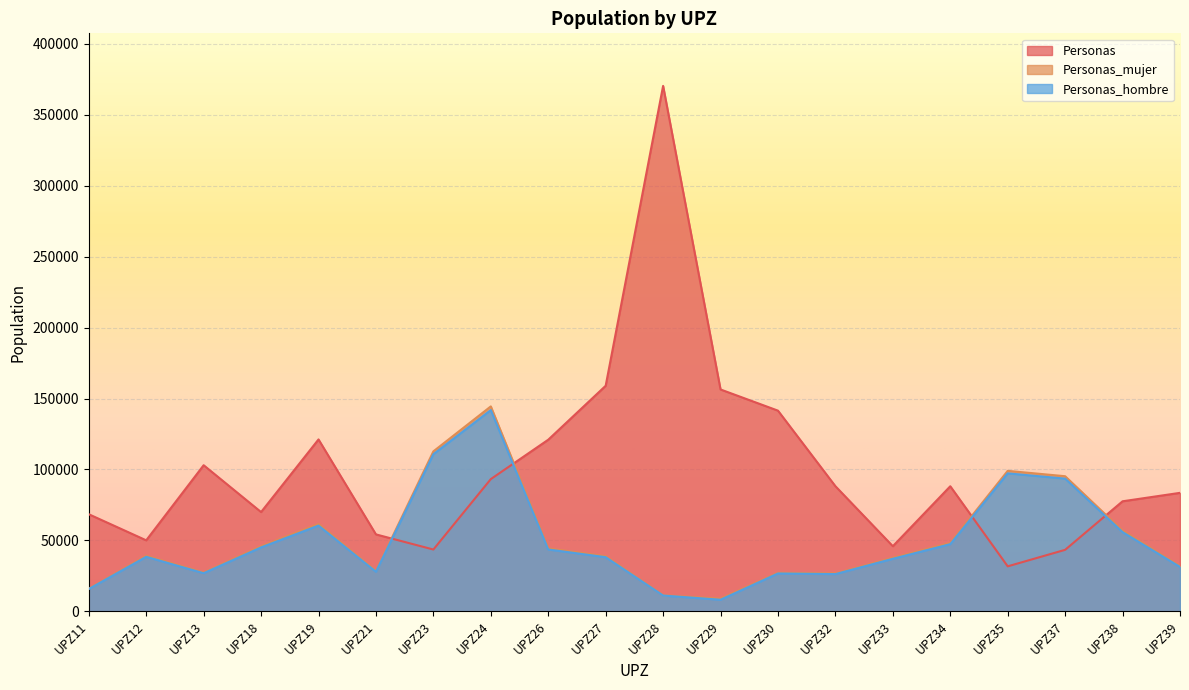

Which series has the widest spread of values?

Personas